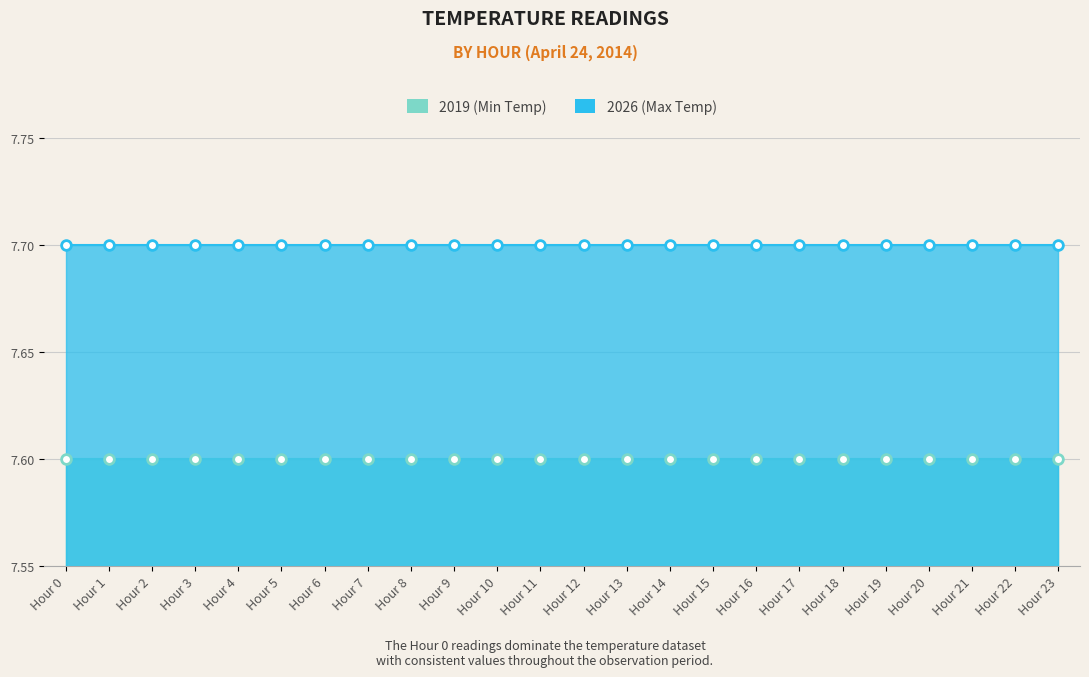

True or false: 2019 (Min Temp) has a value of 7.6 at Hour 15.

True